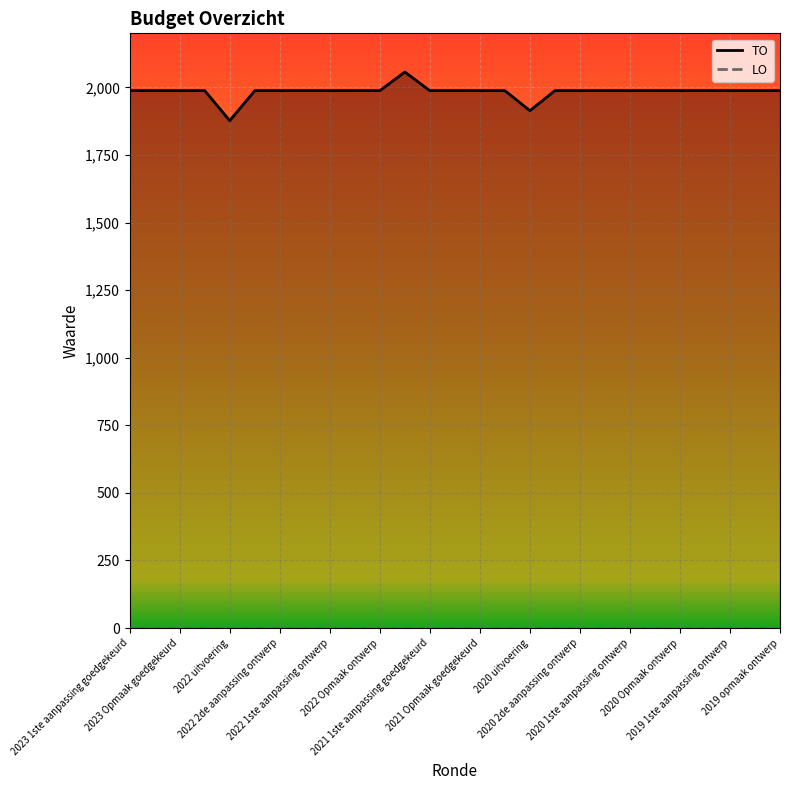

What is the value of the TO point at the 1st from the left?

1988